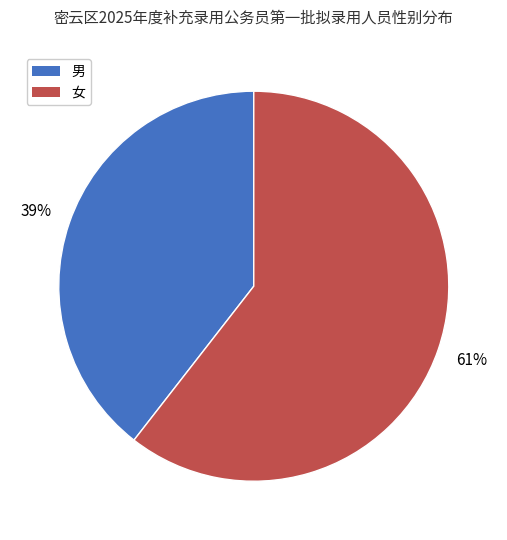

Count the number of slices in the pie.

2